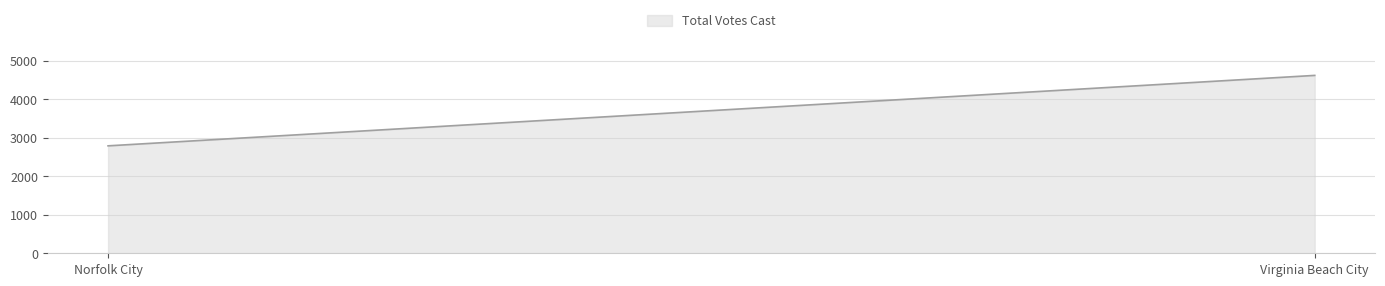

Count the values in the range 2788 to 4616.

2